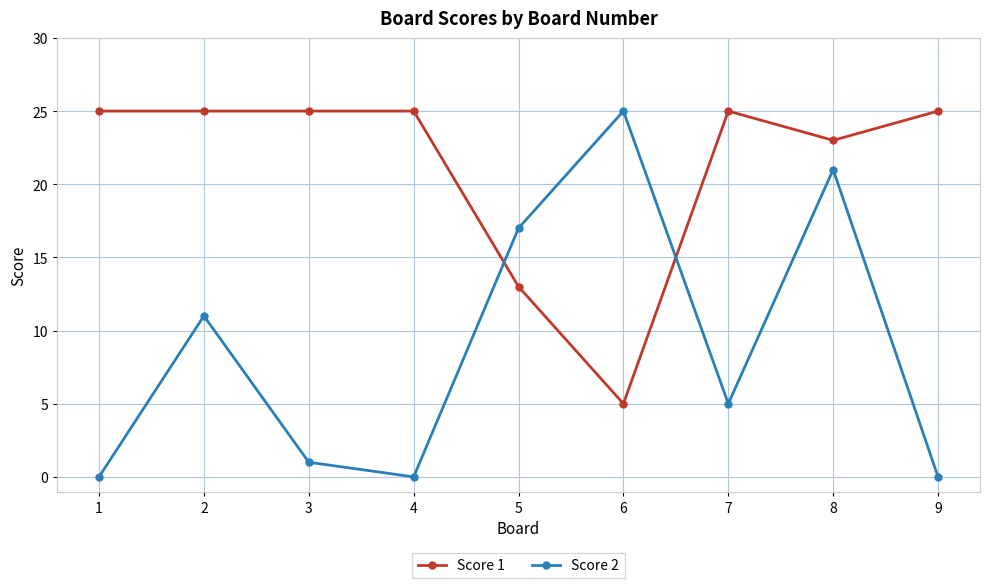

What is the spread (max minus min) of values at 2?

14